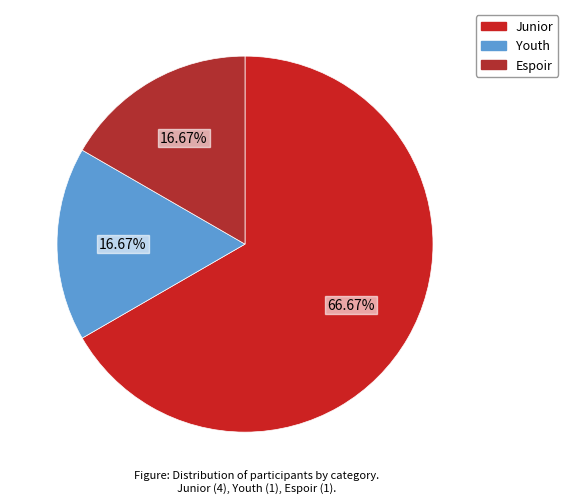

What percentage is NOT represented by Junior?

33.3%